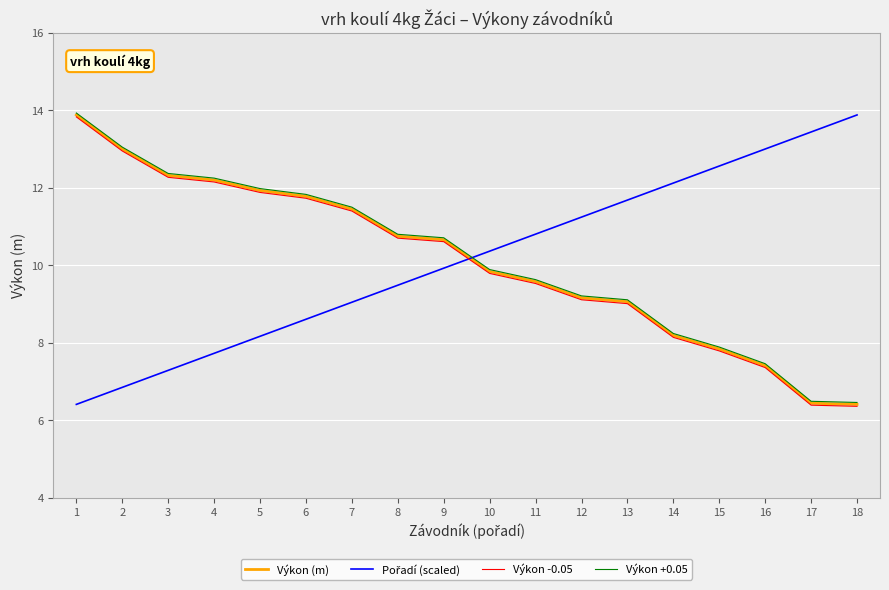

Is the value of Výkon (m) at 12 greater than the value of Výkon +0.05 at 7?

No